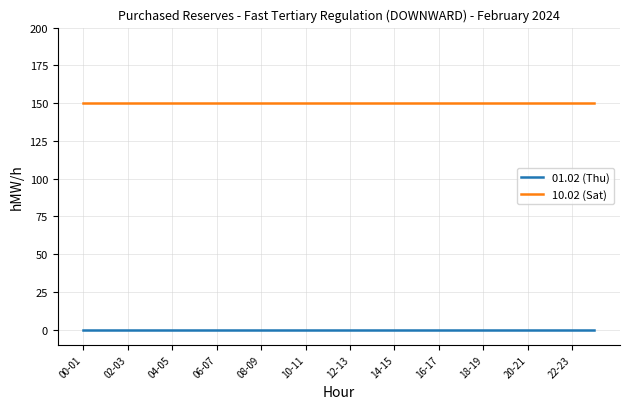

What is the maximum value shown in the chart?

150